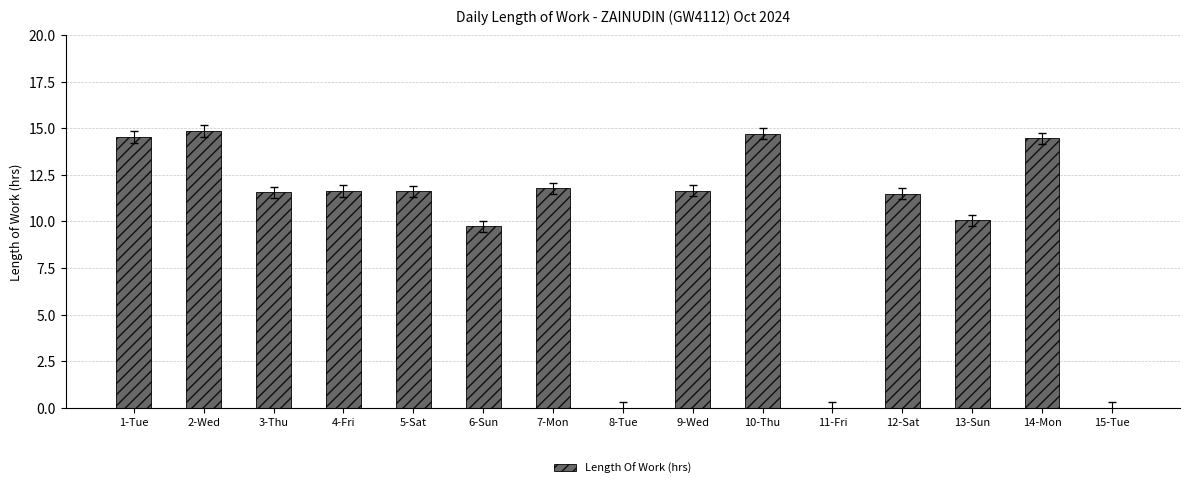

Does the chart contain stacked bars?

No